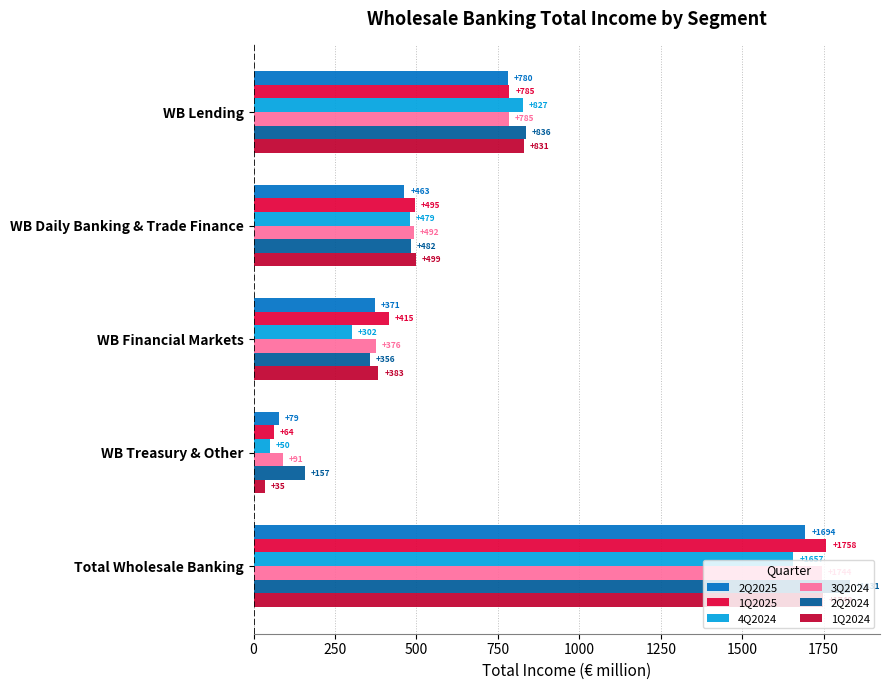

Rank the series by their maximum value, from lowest to highest.

4Q2024, 2Q2025, 3Q2024, 1Q2024, 1Q2025, 2Q2024